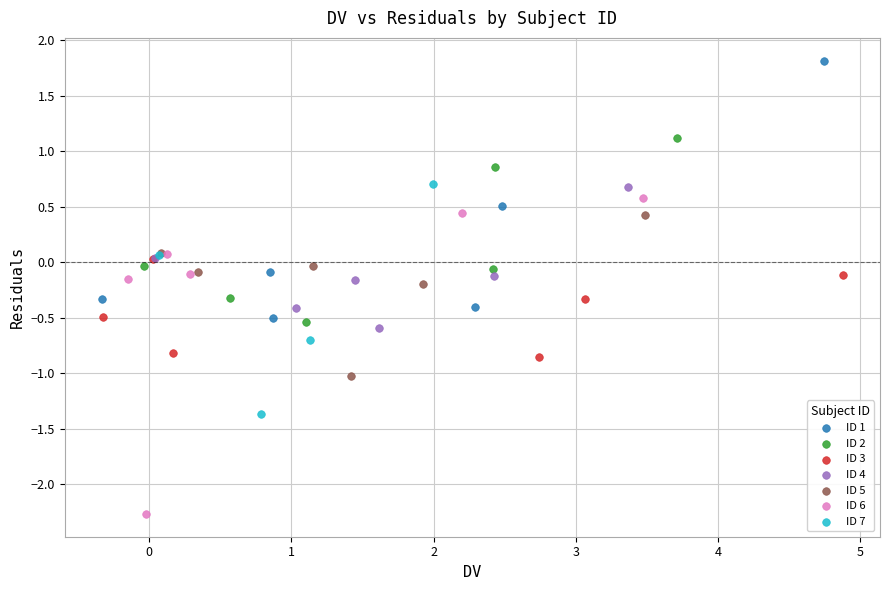

Which series contains the lowest Y value?

ID 6